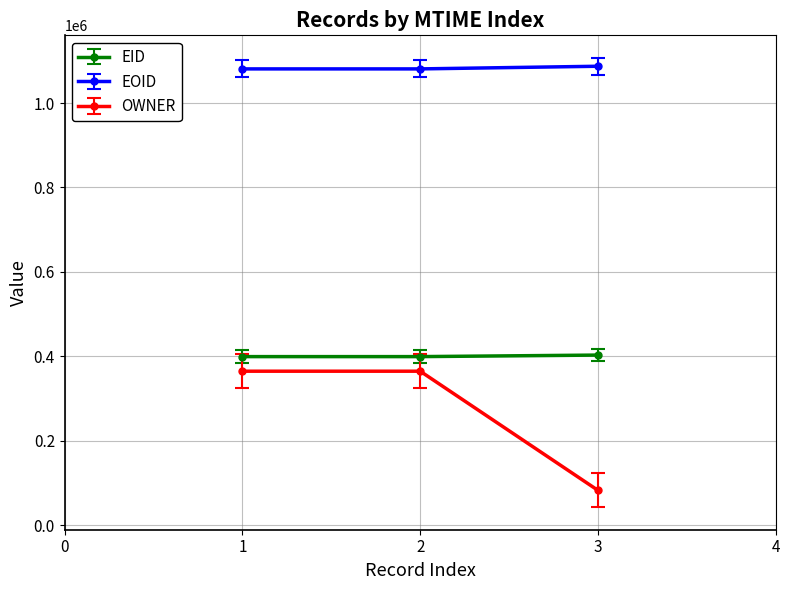

What is the lowest value of the EOID series?

1080784